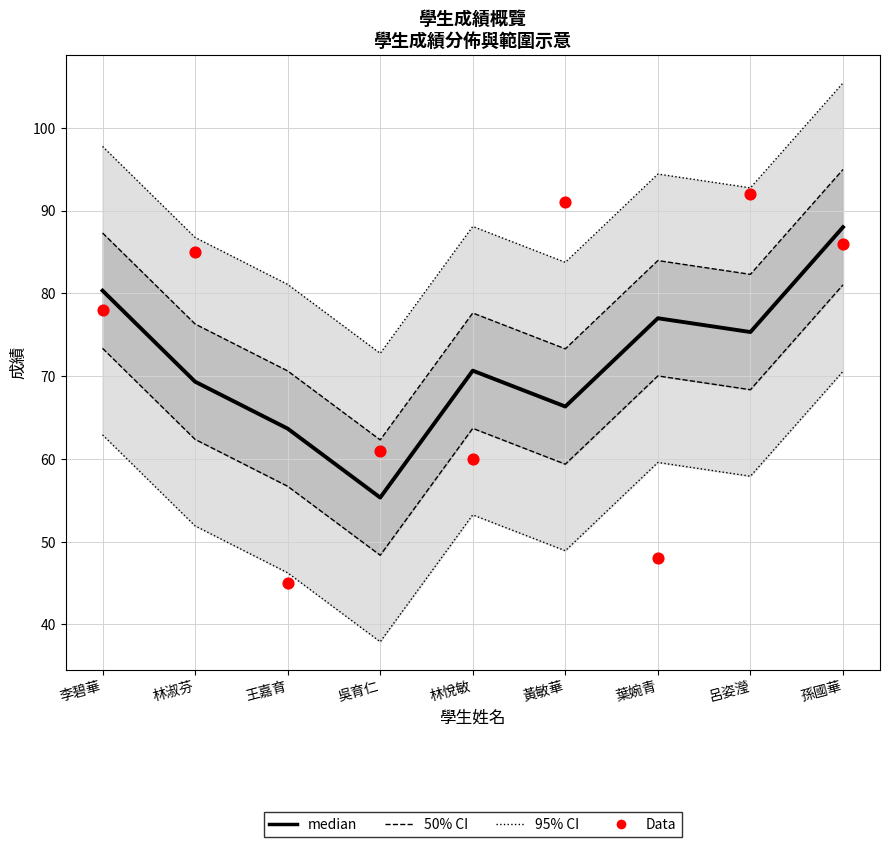

What is the total value across all series at 林悅敏?

296.4